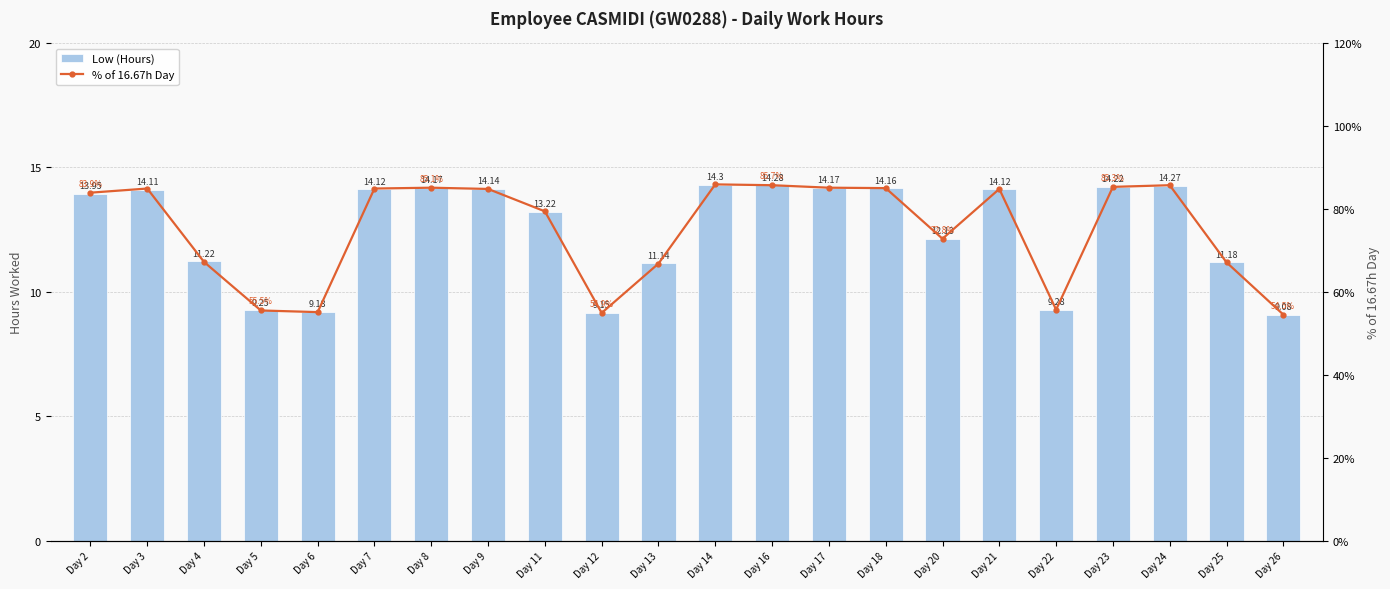

Which series has the widest spread of values?

% of 16.67h Day